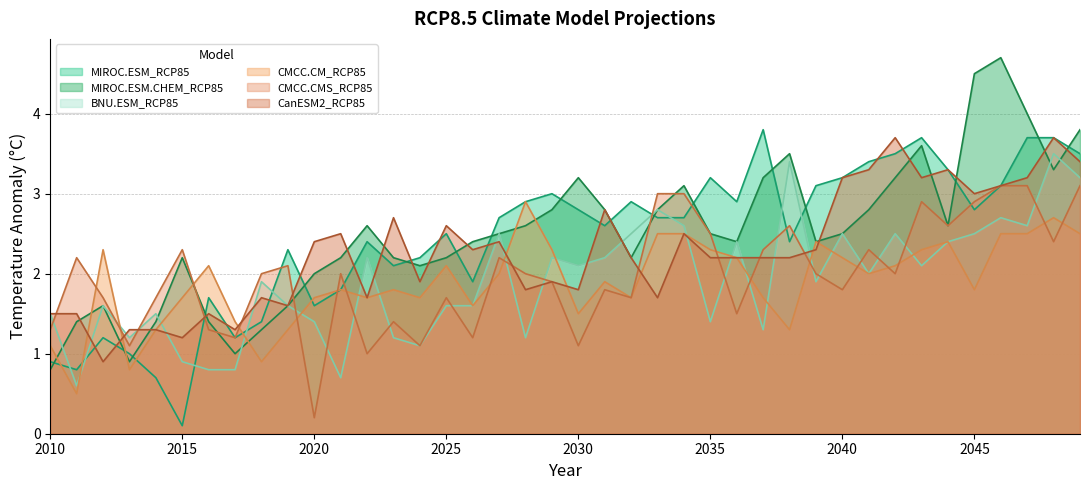

Reading left to right, transcribe all the data shown in this chart.

MIROC.ESM_RCP85: 2010=0.9	2011=0.8	2012=1.2	2013=1.0	2014=0.7	2015=0.1	2016=1.7	2017=1.2	2018=1.4	2019=2.3	2020=1.6	2021=1.8	2022=2.4	2023=2.1	2024=2.2	2025=2.5	2026=1.9	2027=2.7	2028=2.9	2029=3.0	2030=2.8	2031=2.6	2032=2.9	2033=2.7	2034=2.7	2035=3.2	2036=2.9	2037=3.8	2038=2.4	2039=3.1	2040=3.2	2041=3.4	2042=3.5	2043=3.7	2044=3.3	2045=2.8	2046=3.1	2047=3.7	2048=3.7	2049=3.5
MIROC.ESM.CHEM_RCP85: 2010=0.8	2011=1.4	2012=1.6	2013=0.9	2014=1.4	2015=2.2	2016=1.4	2017=1.0	2018=1.3	2019=1.6	2020=2.0	2021=2.2	2022=2.6	2023=2.2	2024=2.1	2025=2.2	2026=2.4	2027=2.5	2028=2.6	2029=2.8	2030=3.2	2031=2.8	2032=2.2	2033=2.8	2034=3.1	2035=2.5	2036=2.4	2037=3.2	2038=3.5	2039=2.4	2040=2.5	2041=2.8	2042=3.2	2043=3.6	2044=2.6	2045=4.5	2046=4.7	2047=4.0	2048=3.3	2049=3.8
BNU.ESM_RCP85: 2010=1.5	2011=0.6	2012=1.6	2013=1.2	2014=1.5	2015=0.9	2016=0.8	2017=0.8	2018=1.9	2019=1.6	2020=1.4	2021=0.7	2022=2.2	2023=1.2	2024=1.1	2025=1.6	2026=1.6	2027=2.5	2028=1.2	2029=2.2	2030=2.1	2031=2.2	2032=2.5	2033=2.8	2034=2.6	2035=1.4	2036=2.4	2037=1.3	2038=3.4	2039=1.9	2040=2.5	2041=2.0	2042=2.5	2043=2.1	2044=2.4	2045=2.5	2046=2.7	2047=2.6	2048=3.5	2049=3.2
CMCC.CM_RCP85: 2010=1.1	2011=0.5	2012=2.3	2013=0.8	2014=1.3	2015=1.7	2016=2.1	2017=1.4	2018=0.9	2019=1.3	2020=1.7	2021=1.8	2022=1.7	2023=1.8	2024=1.7	2025=2.1	2026=1.6	2027=2.0	2028=2.9	2029=2.3	2030=1.5	2031=1.9	2032=1.7	2033=2.5	2034=2.5	2035=2.3	2036=2.2	2037=1.7	2038=1.3	2039=2.4	2040=2.2	2041=2.0	2042=2.1	2043=2.3	2044=2.4	2045=1.8	2046=2.5	2047=2.5	2048=2.7	2049=2.5
CMCC.CMS_RCP85: 2010=1.3	2011=2.2	2012=1.7	2013=1.1	2014=1.7	2015=2.3	2016=1.3	2017=1.2	2018=2.0	2019=2.1	2020=0.2	2021=2.0	2022=1.0	2023=1.4	2024=1.1	2025=1.7	2026=1.2	2027=2.2	2028=2.0	2029=1.9	2030=1.1	2031=1.8	2032=1.7	2033=3.0	2034=3.0	2035=2.5	2036=1.5	2037=2.3	2038=2.6	2039=2.0	2040=1.8	2041=2.3	2042=2.0	2043=2.9	2044=2.6	2045=2.9	2046=3.1	2047=3.1	2048=2.4	2049=3.1
CanESM2_RCP85: 2010=1.5	2011=1.5	2012=0.9	2013=1.3	2014=1.3	2015=1.2	2016=1.5	2017=1.3	2018=1.7	2019=1.6	2020=2.4	2021=2.5	2022=1.7	2023=2.7	2024=1.9	2025=2.6	2026=2.3	2027=2.4	2028=1.8	2029=1.9	2030=1.8	2031=2.8	2032=2.2	2033=1.7	2034=2.5	2035=2.2	2036=2.2	2037=2.2	2038=2.2	2039=2.3	2040=3.2	2041=3.3	2042=3.7	2043=3.2	2044=3.3	2045=3.0	2046=3.1	2047=3.2	2048=3.7	2049=3.4